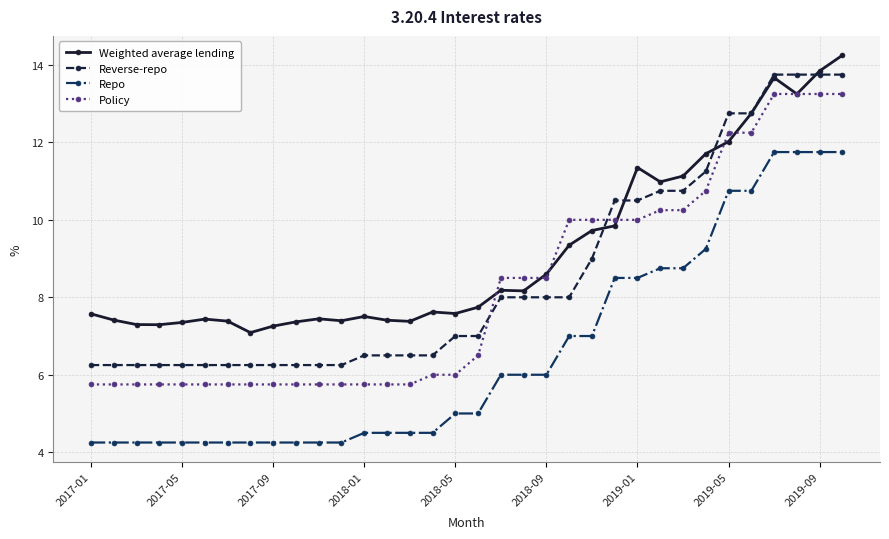

What is the maximum value for Repo?

11.8